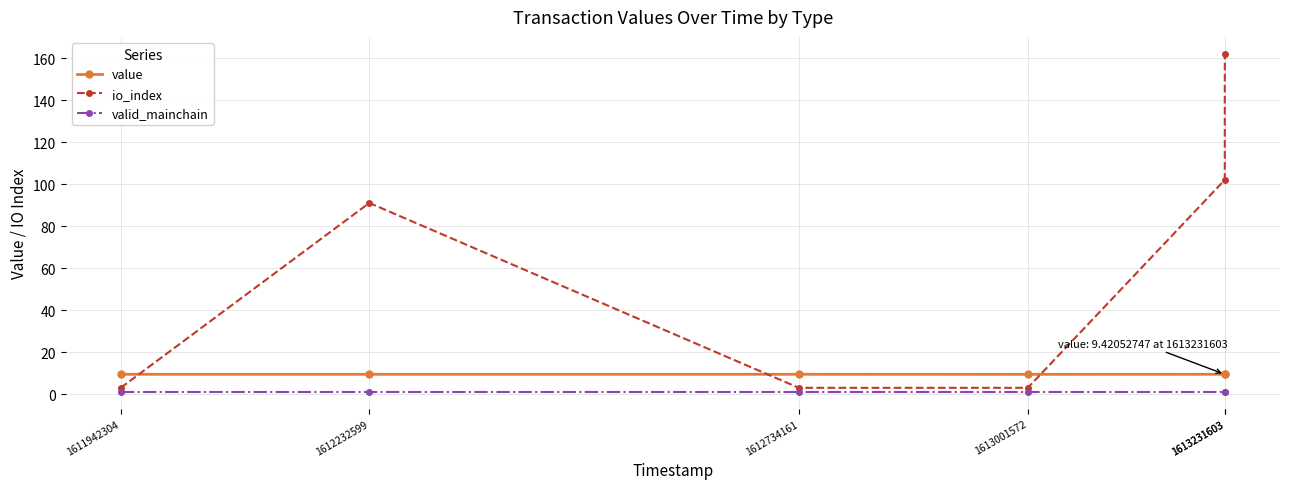

True or false: valid_mainchain has a value of 1.0 at 1613231603.

True